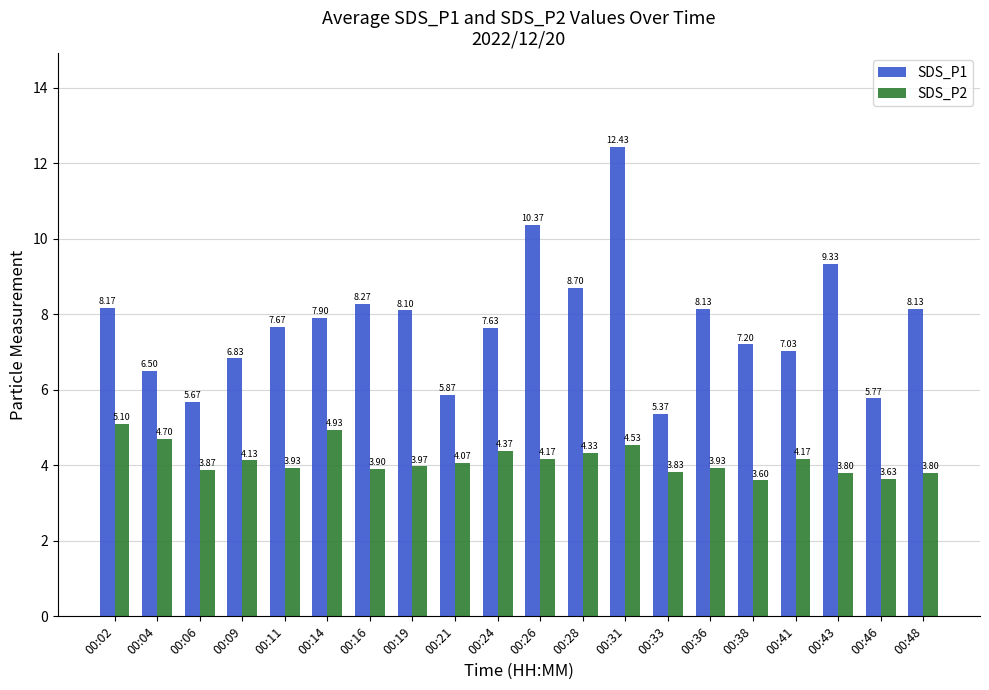

What is the greatest value displayed?

12.4